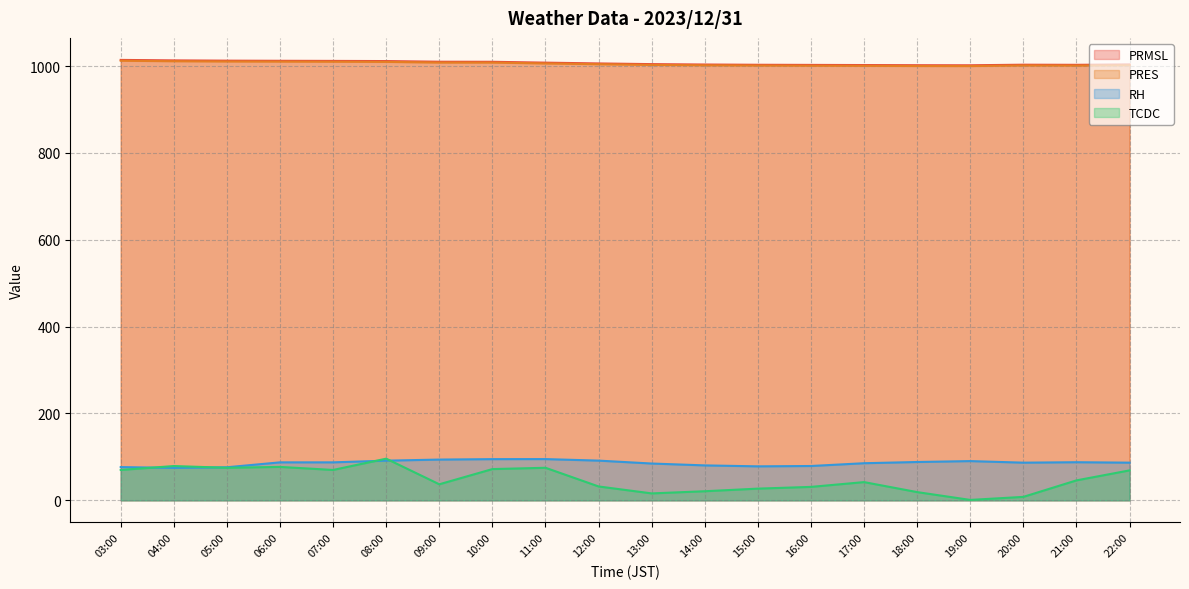

What is the average value of the RH series?

85.9